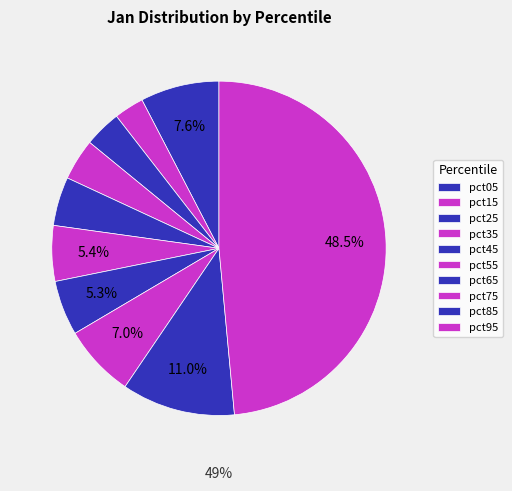

True or false: pct95 accounts for 49% of the total.

True